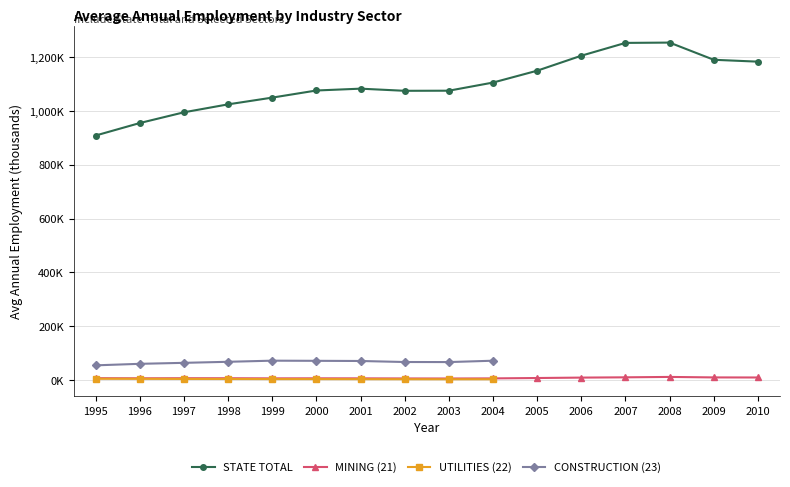

The STATE TOTAL - Avg Annual Employment series shows 1081.7 at 2001. True or false?

True